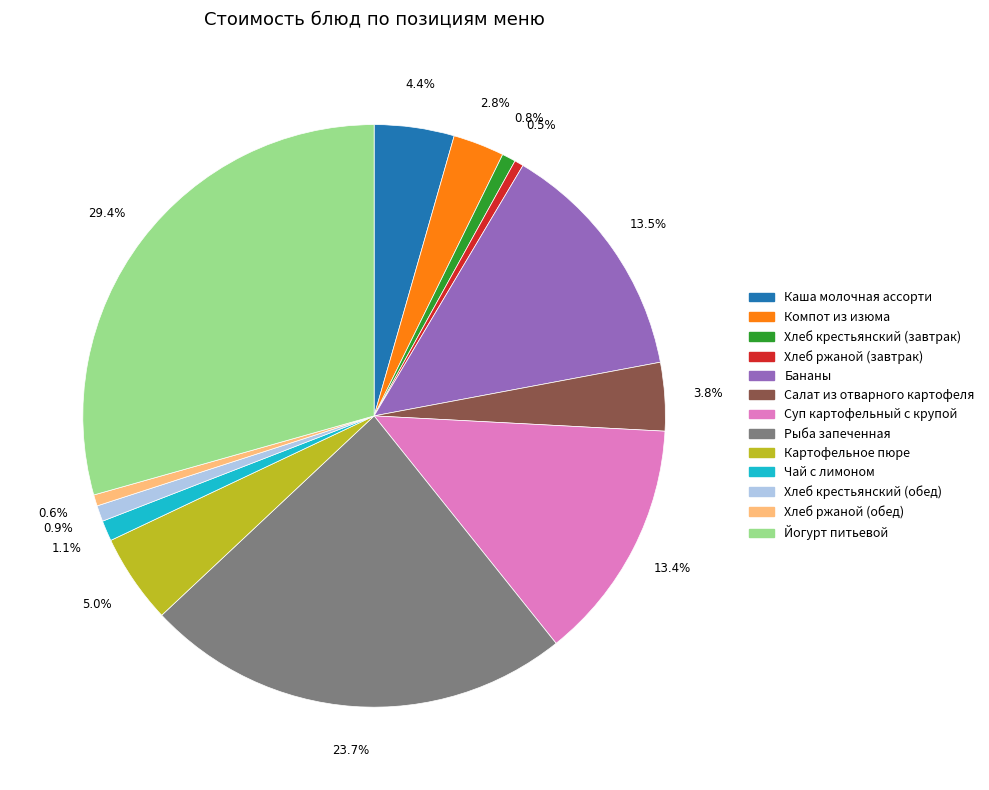

Is Йогурт питьевой the majority of the pie?

No